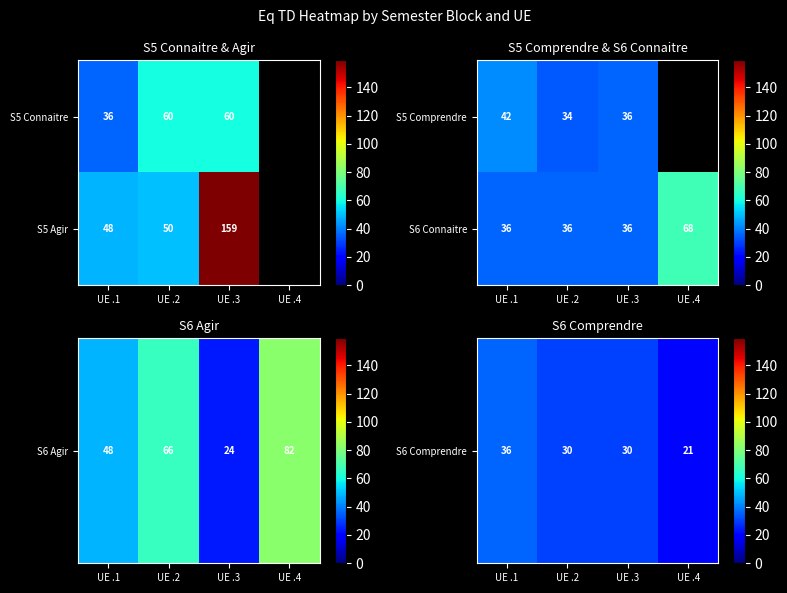

True or false: S5 Comprendre has a value of 34 at UE .2.

True